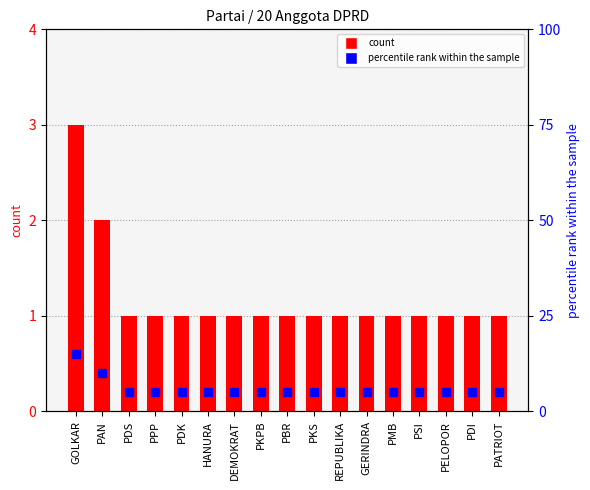

What is the label of the 13th bar from the left?

PMB